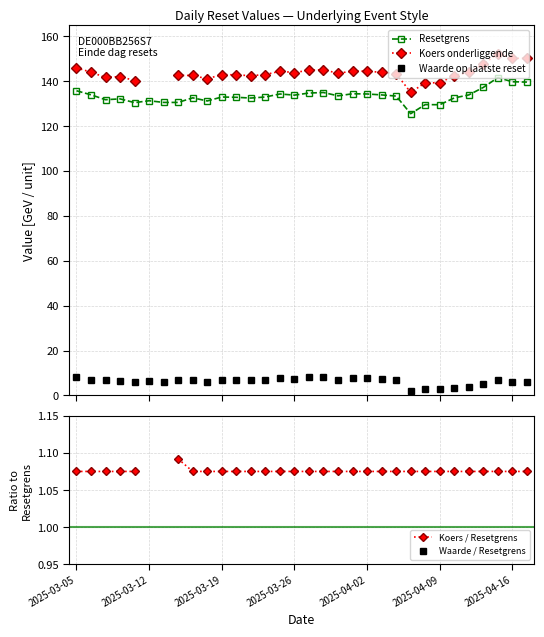

What is the maximum value shown in the chart?

152.3